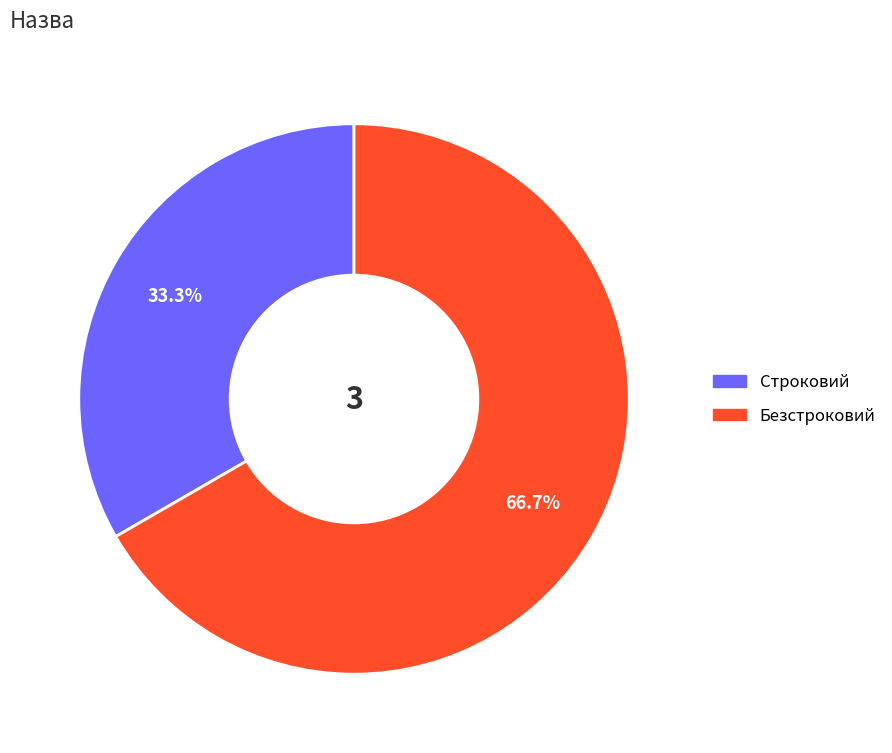

Is it true that Безстроковий is 75% of the pie?

False